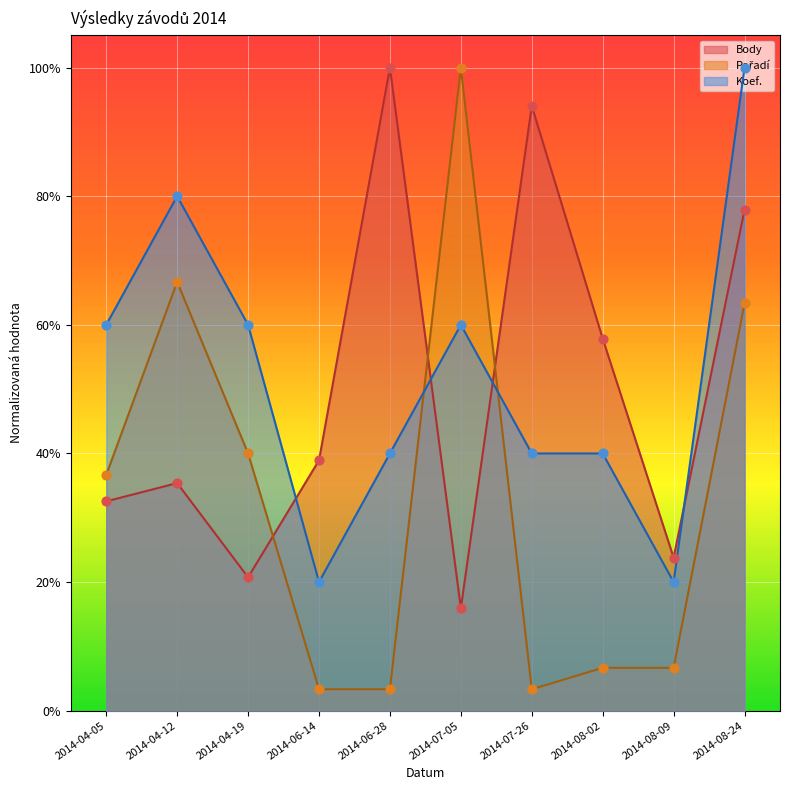

At which category is the sum across all series the highest?

2014-08-24